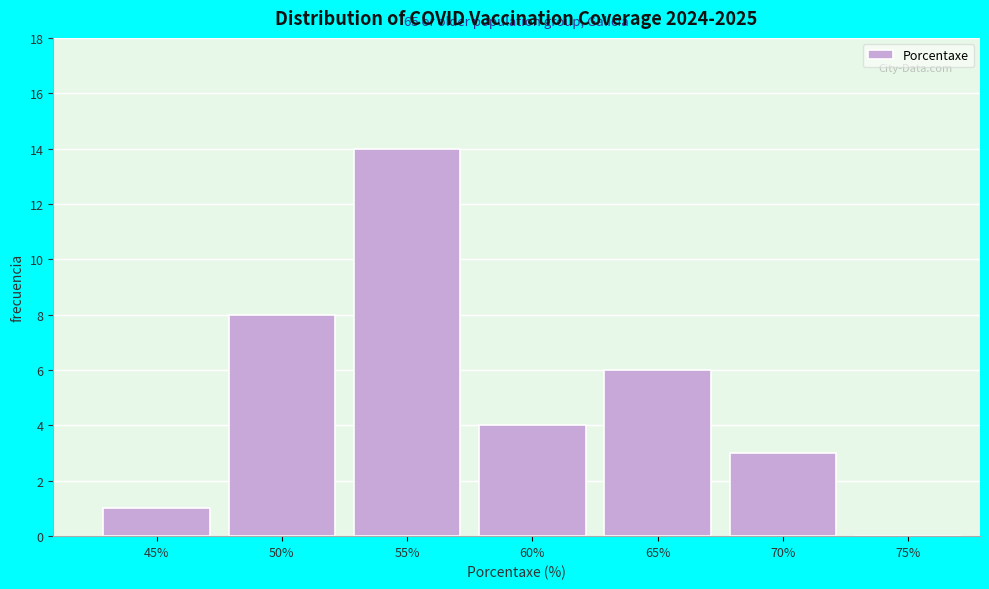

Reading left to right, extract all data points from this chart.

45%=1	50%=8	55%=14	60%=4	65%=6	70%=3	75%=0